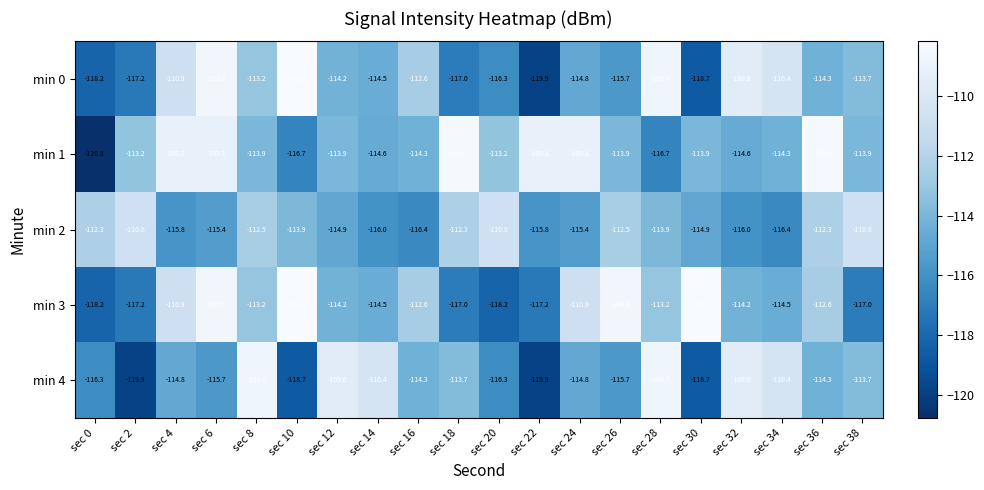

Read the min 1 value at sec 34.

-114.3